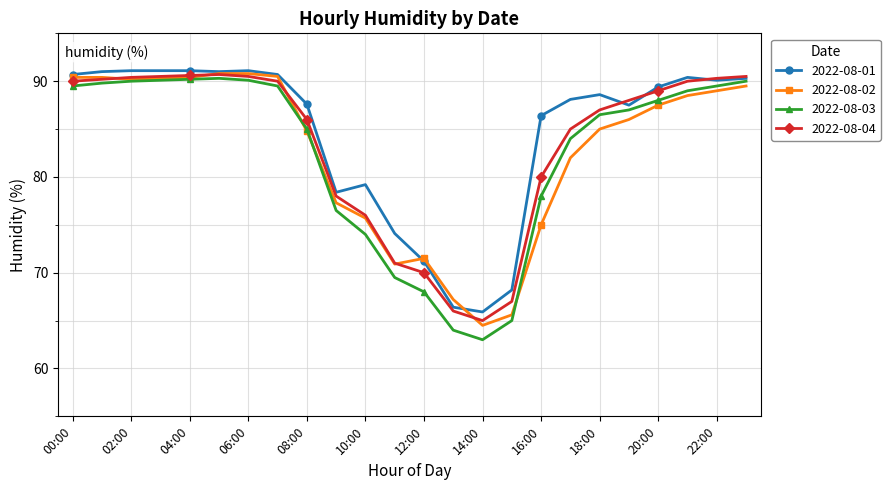

How many values in the 2022-08-01 series are below 89?

12